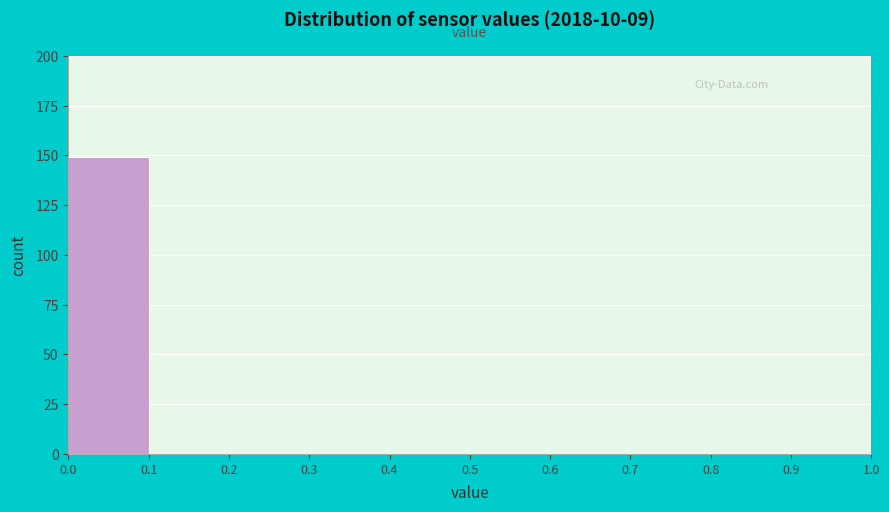

Which range on the x-axis has the tallest bar?

0.0 to 0.1